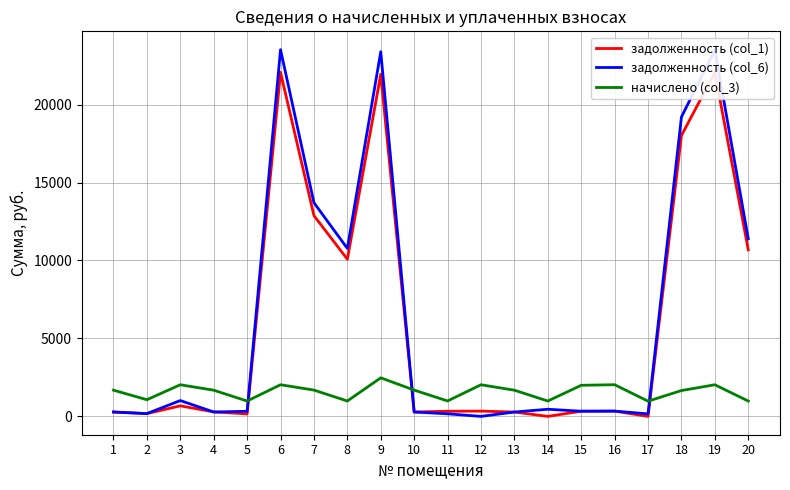

Which series has the largest range (max minus min)?

задолженность (col_6)